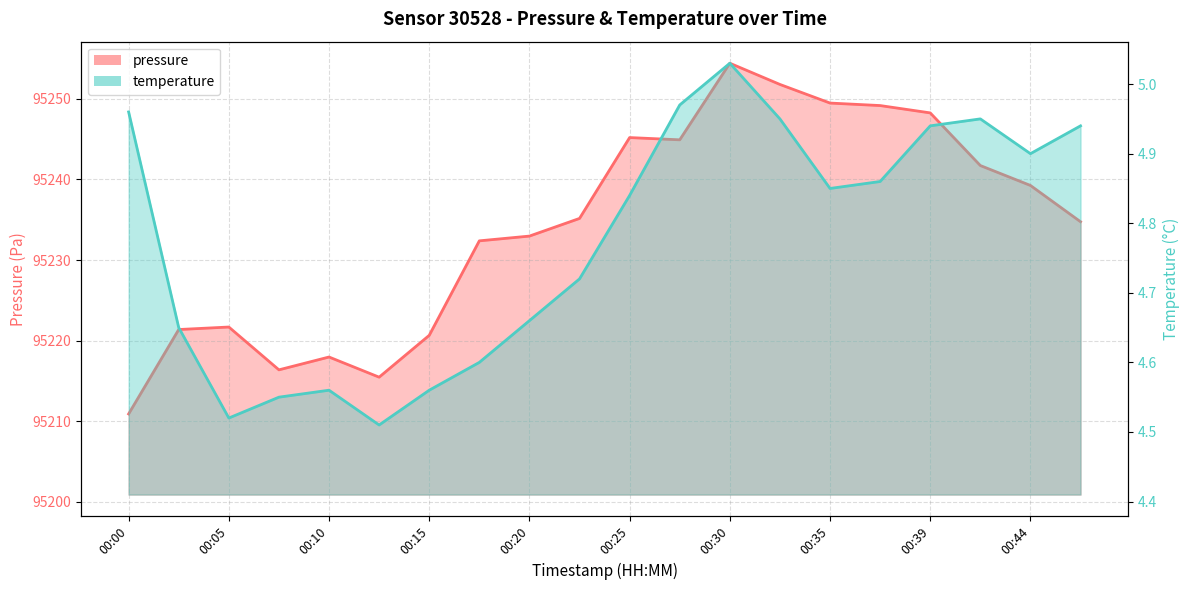

Reading right to left, extract all data points from this chart.

pressure: 95234.8	95239.2	95241.7	95248.2	95249.2	95249.5	95251.8	95254.4	95244.9	95245.2	95235.2	95233.0	95232.4	95220.7	95215.5	95218.0	95216.4	95221.7	95221.4	95210.9
temperature: 4.9	4.9	5.0	4.9	4.9	4.8	5.0	5.0	5.0	4.8	4.7	4.7	4.6	4.6	4.5	4.6	4.5	4.5	4.7	5.0